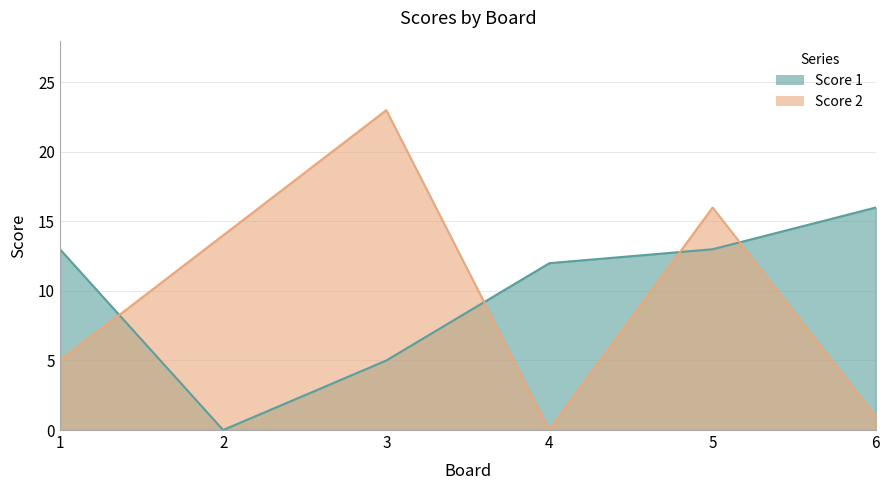

Rank the series by their maximum value, from lowest to highest.

Score 1, Score 2